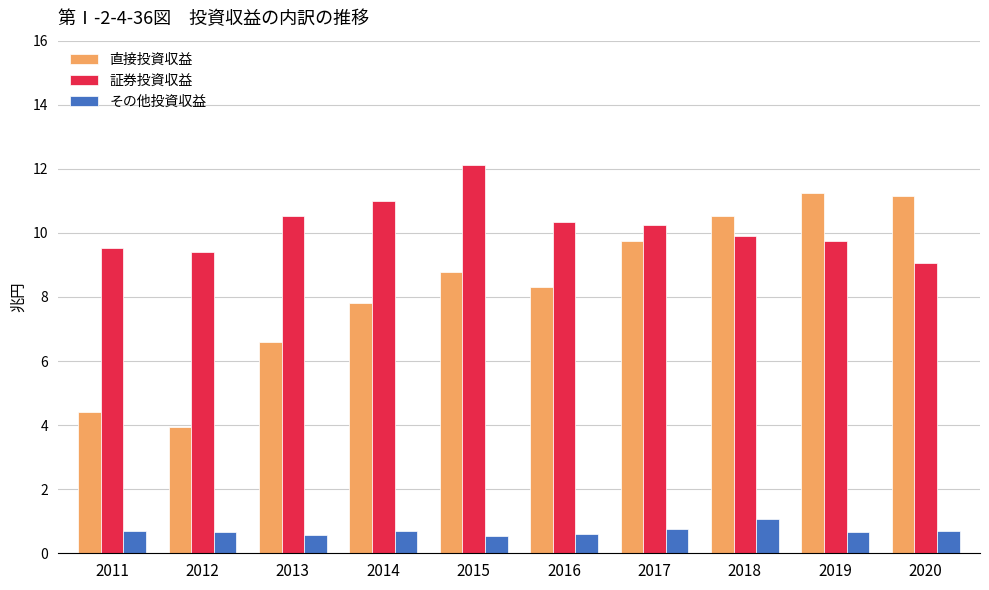

At which label is 直接投資収益 closest to 7?

2013